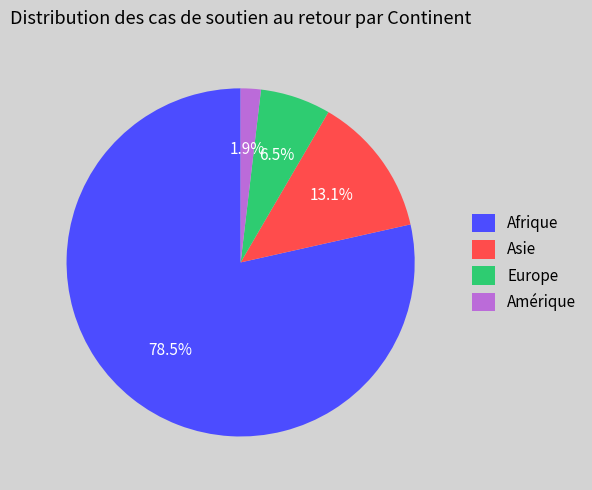

Is Amérique the majority of the pie?

No